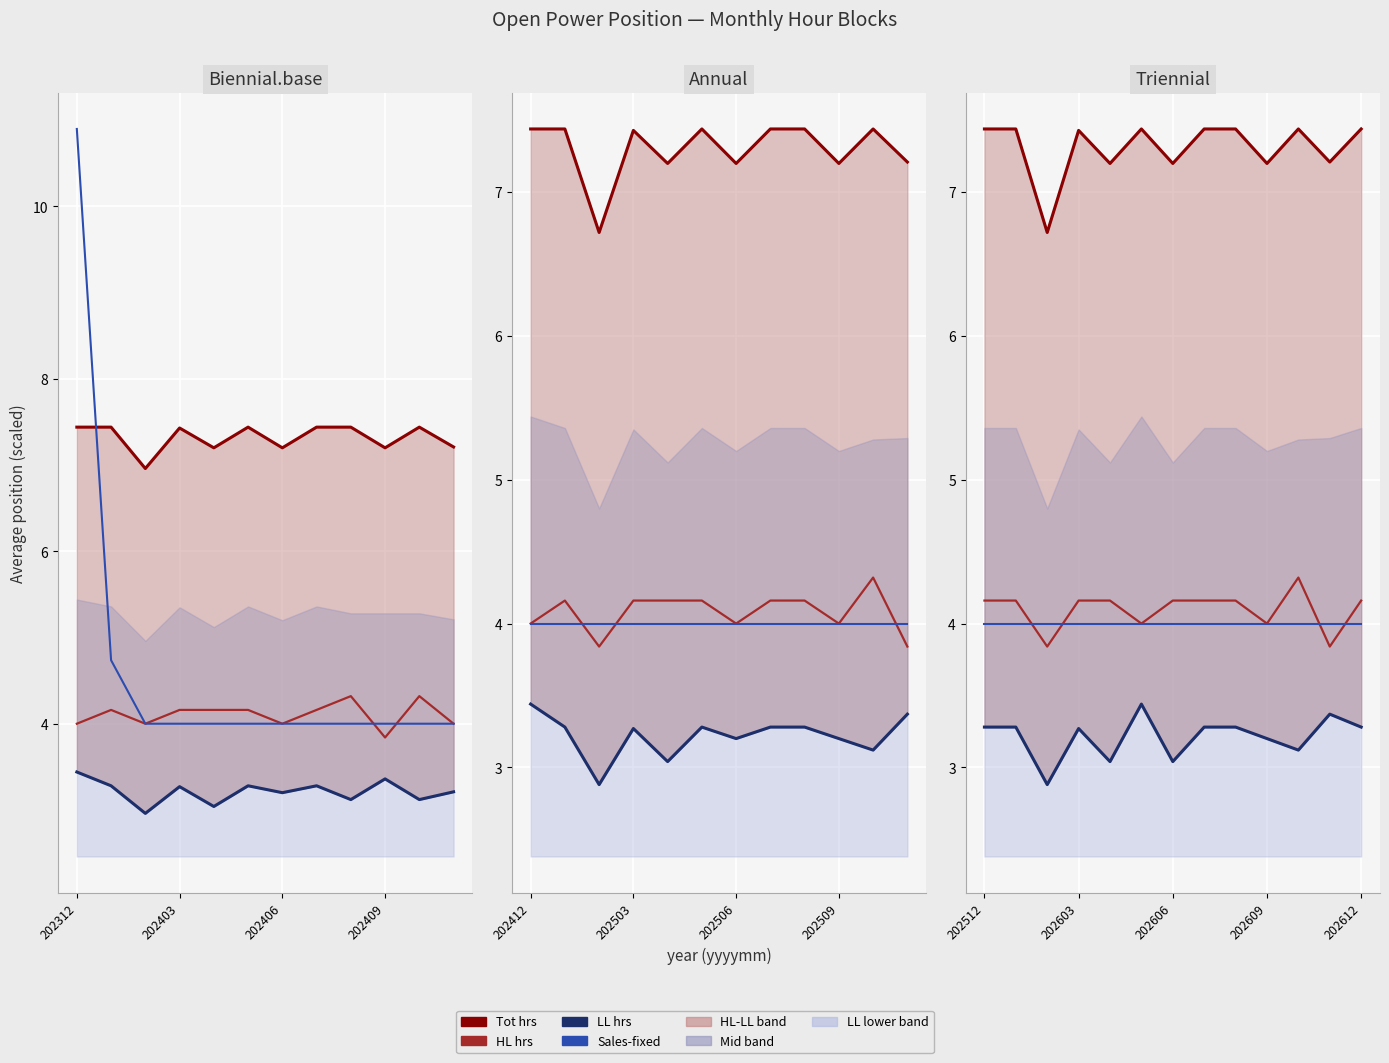

The LL hrs series shows 4.9 at 202612. True or false?

False